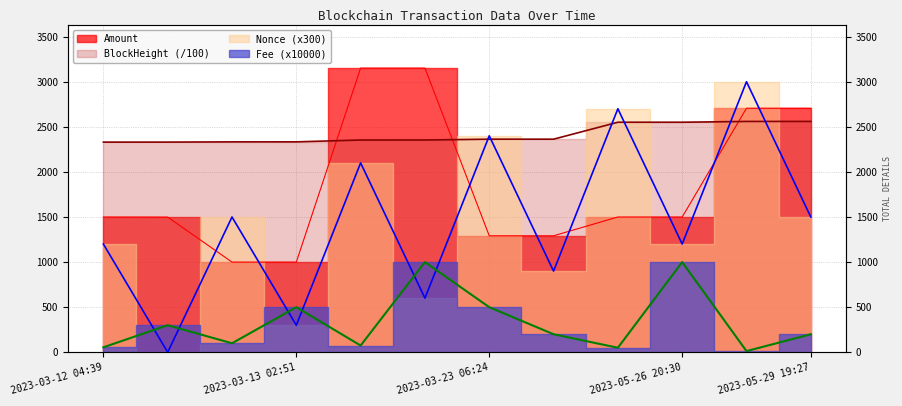

True or false: Amount and Fee cross at least once.

False